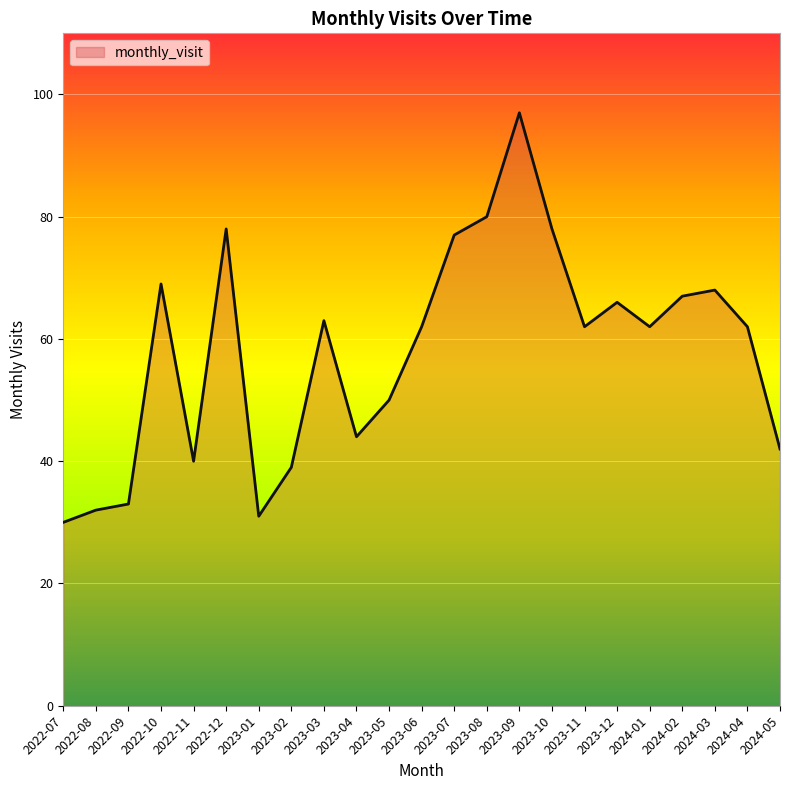

What position from the right is 2023-10?

8